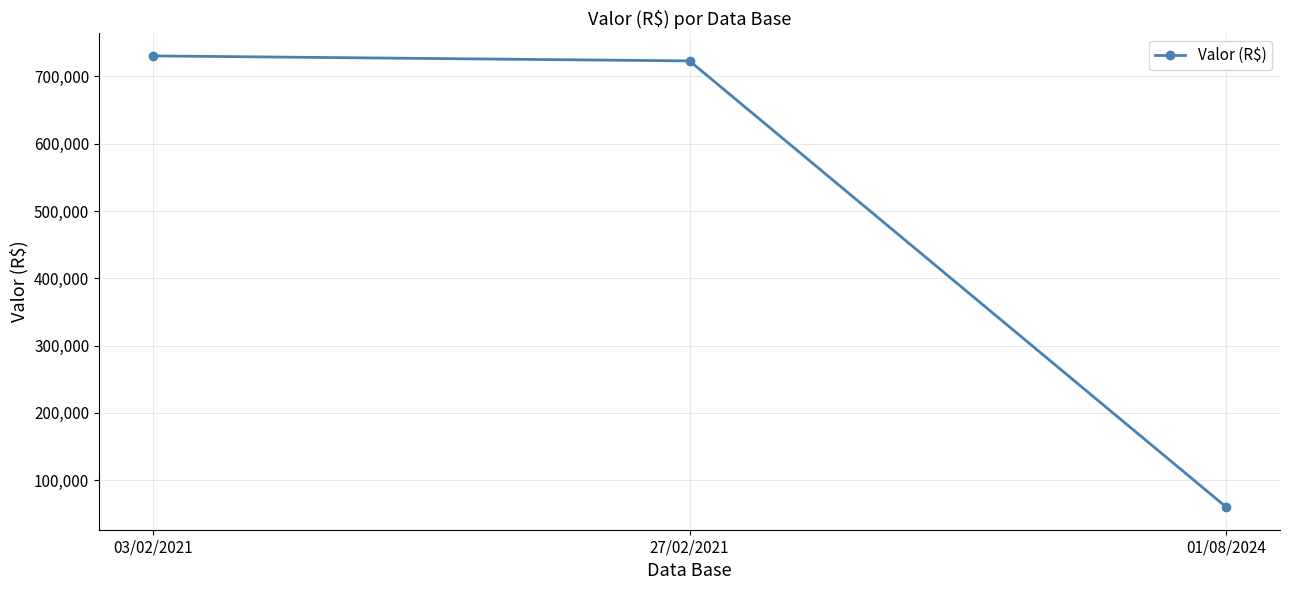

What is the label of the 1st point from the right?

01/08/2024